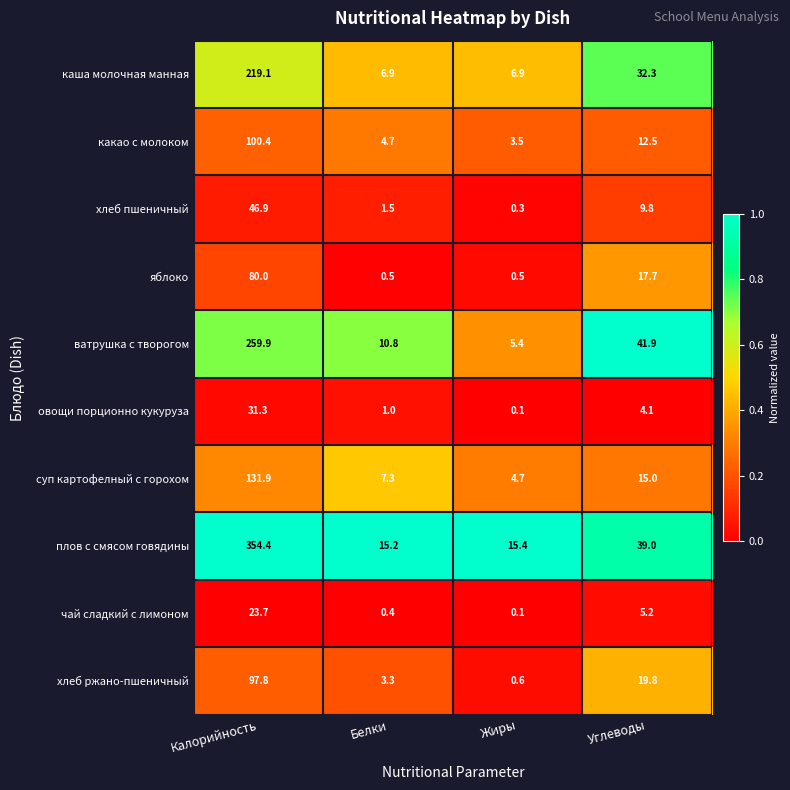

What is the sum of all какао с молоком values?

121.1